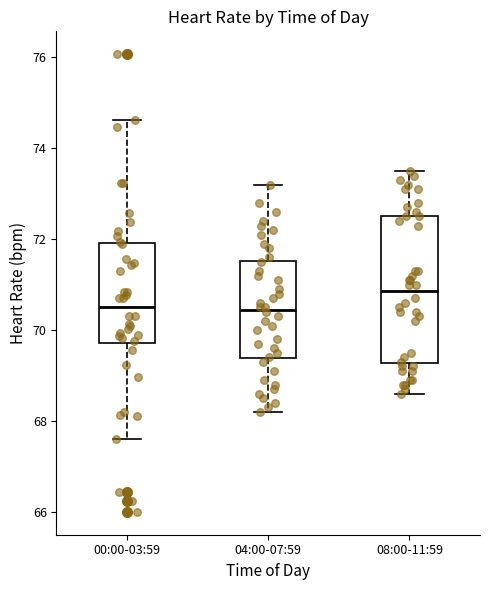

Reading left to right, transcribe this box plot: for each box, give where its median line is, the range the box spans, and where its two whiskers end, as read against the y-axis. The values are not printed on the chart, so give them approximately, as read against the axis.

00:00-03:59: median 70.6, box 69.8 to 72.0, whiskers 67.6 to 74.6
04:00-07:59: median 70.4, box 69.4 to 71.6, whiskers 68.2 to 73.2
08:00-11:59: median 70.8, box 69.2 to 72.6, whiskers 68.6 to 73.6